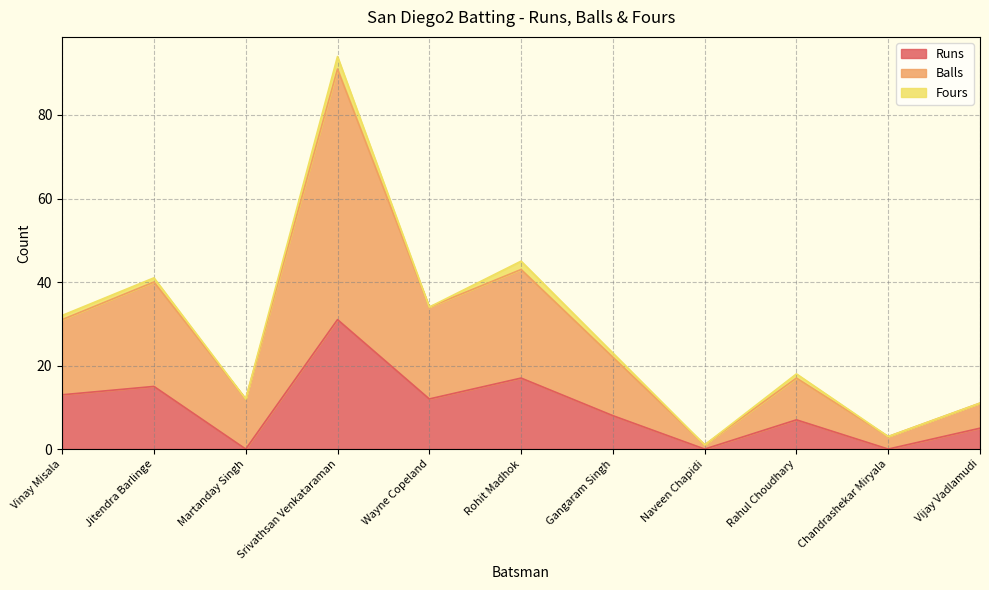

The Runs series shows 0 at Naveen Chapidi. True or false?

True